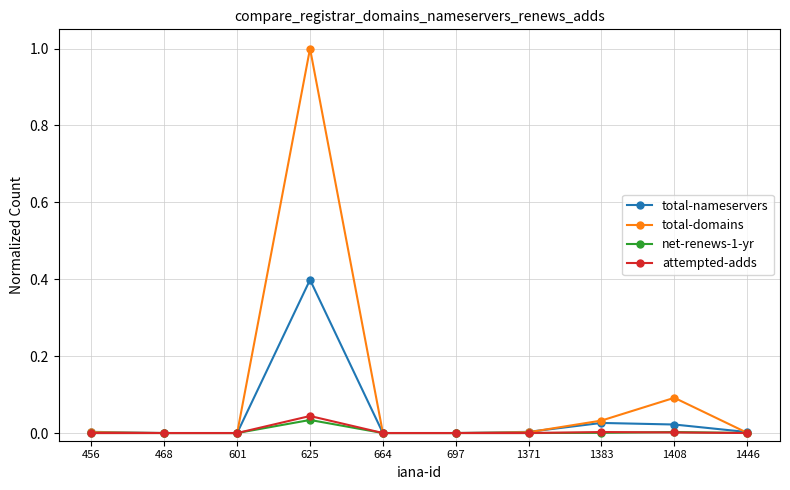

How many distinct data groups are displayed?

4